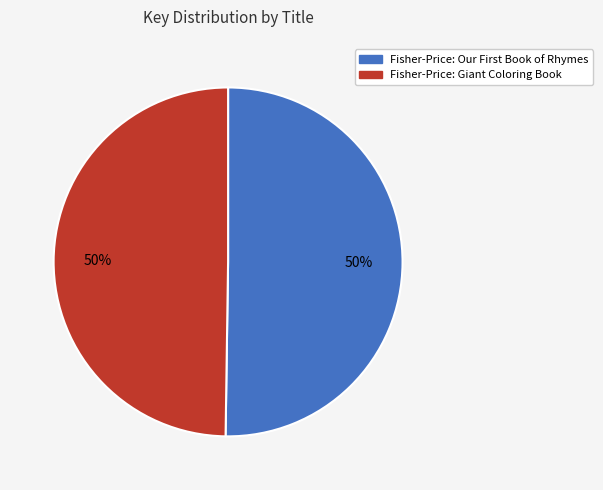

How many slices are in this pie chart?

2